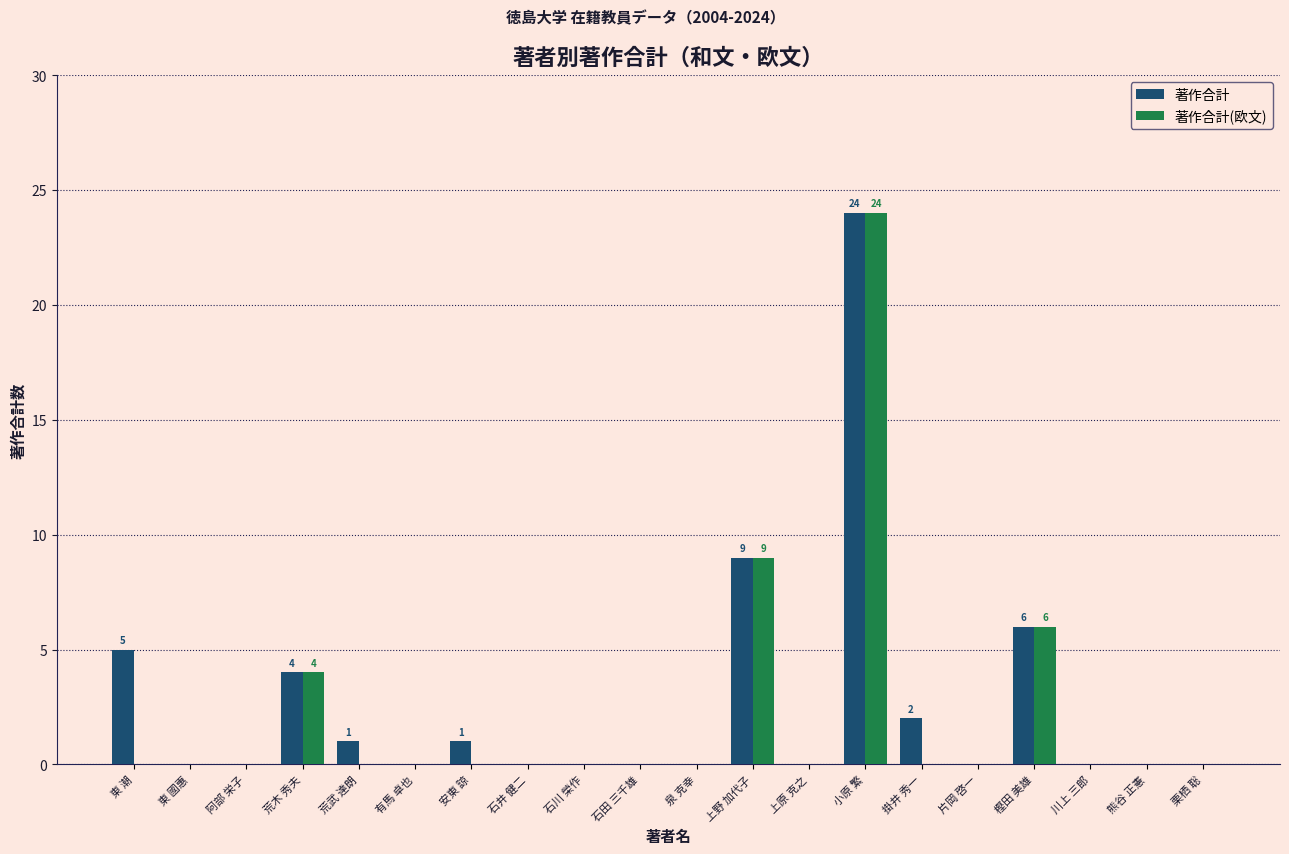

At which label is 著作合計(欧文) closest to 12?

上野 加代子